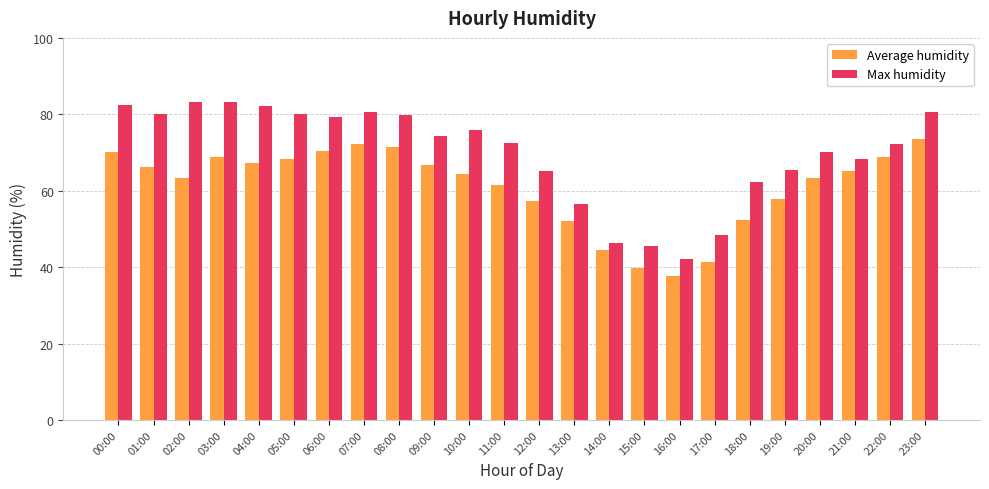

Is it true that Average humidity equals 44.5 at 14:00?

True